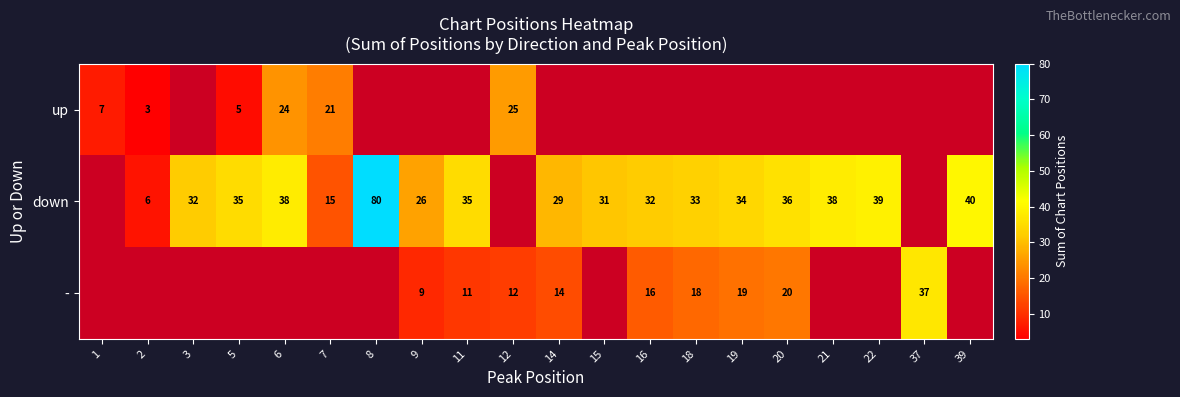

The value of - at 9 is 15. True or false?

False